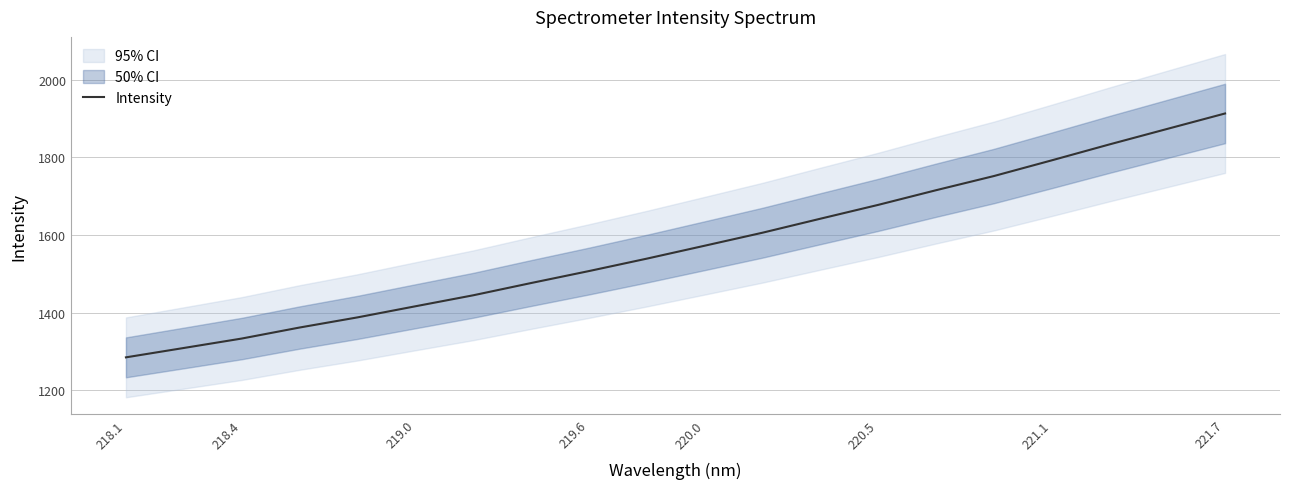

What is the highest value of the Intensity series?

1913.0